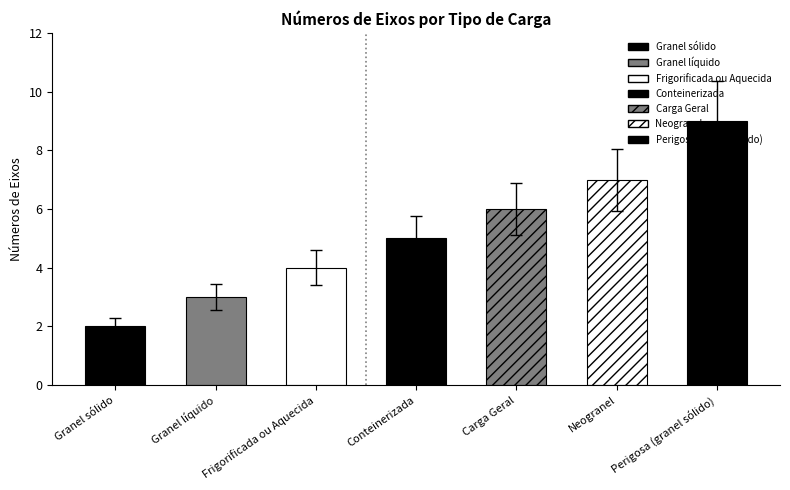

Rank the categories by value from lowest to highest.

Granel sólido, Granel líquido, Frigorificada ou Aquecida, Conteinerizada, Carga Geral, Neogranel, Perigosa (granel sólido)